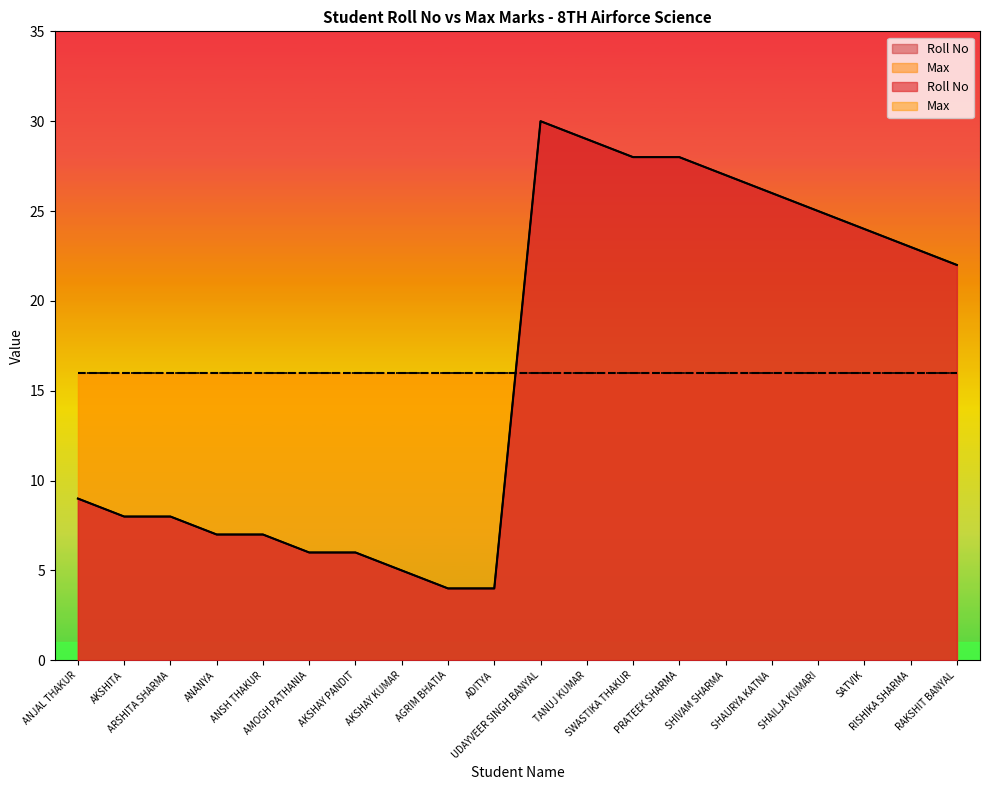

Reading left to right, extract all data points from this chart.

ANJAL THAKUR=9	AKSHITA=8	ARSHITA SHARMA=8	ANANYA=7	ANSH THAKUR=7	AMOGH PATHANIA=6	AKSHAY PANDIT=6	AKSHAY KUMAR=5	AGRIM BHATIA=4	ADITYA=4	UDAYVEER SINGH BANYAL=30	TANUJ KUMAR=29	SWASTIKA THAKUR=28	PRATEEK SHARMA=28	SHIVAM SHARMA=27	SHAURYA KATNA=26	SHAILJA KUMARI=25	SATVIK=24	RISHIKA SHARMA=23	RAKSHIT BANYAL=22